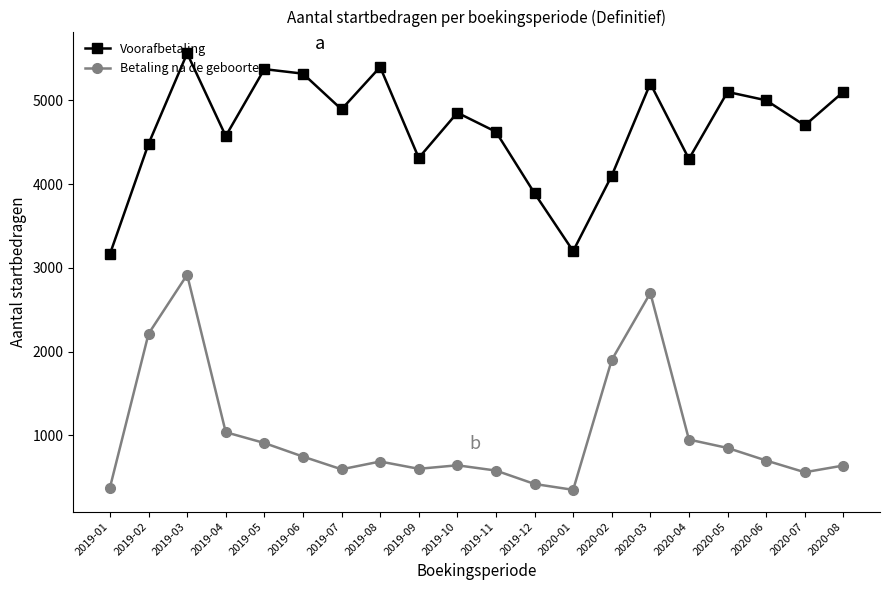

What value does the Betaling na de geboorte series have at 2020-01, to the nearest 10?

350